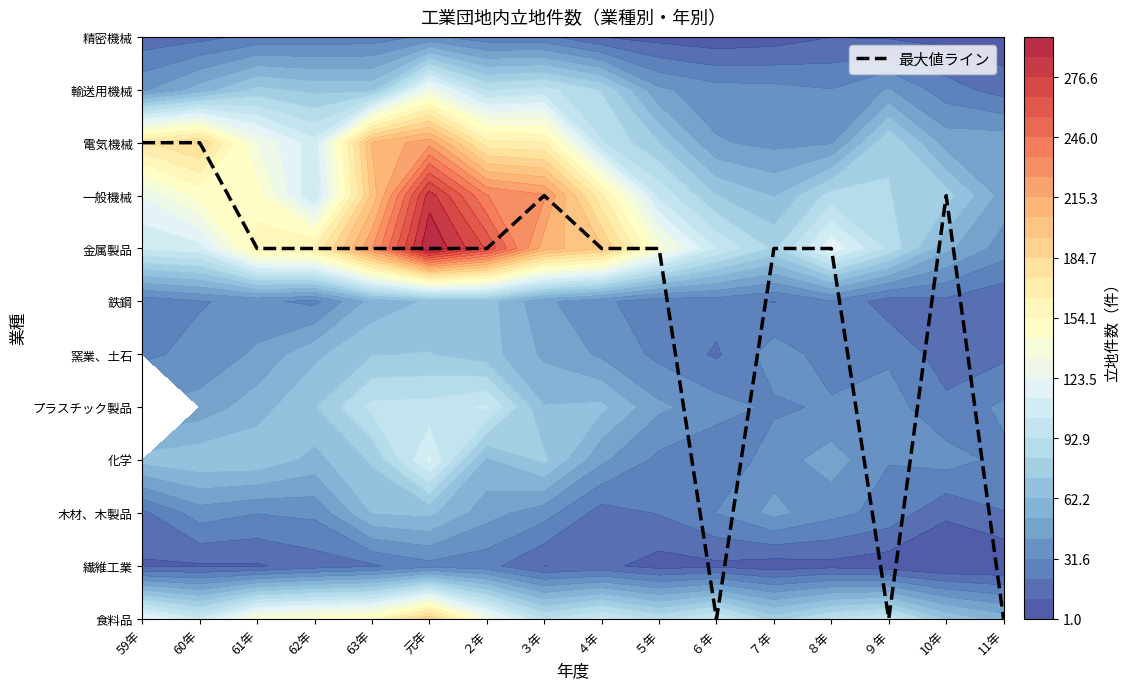

How many values are below 7?

3